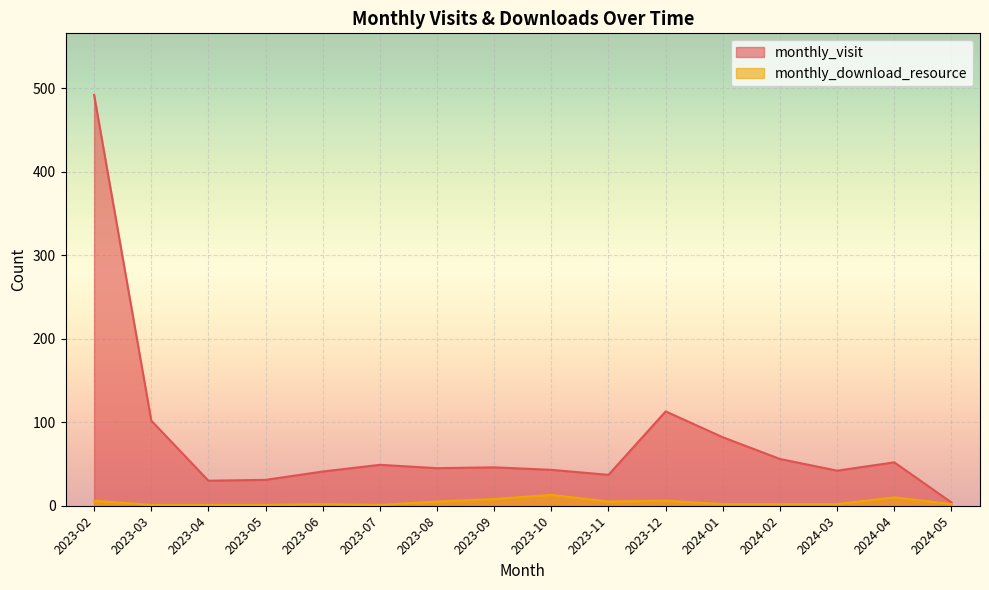

Where does the monthly_download_resource series first go above 2?

2023-02